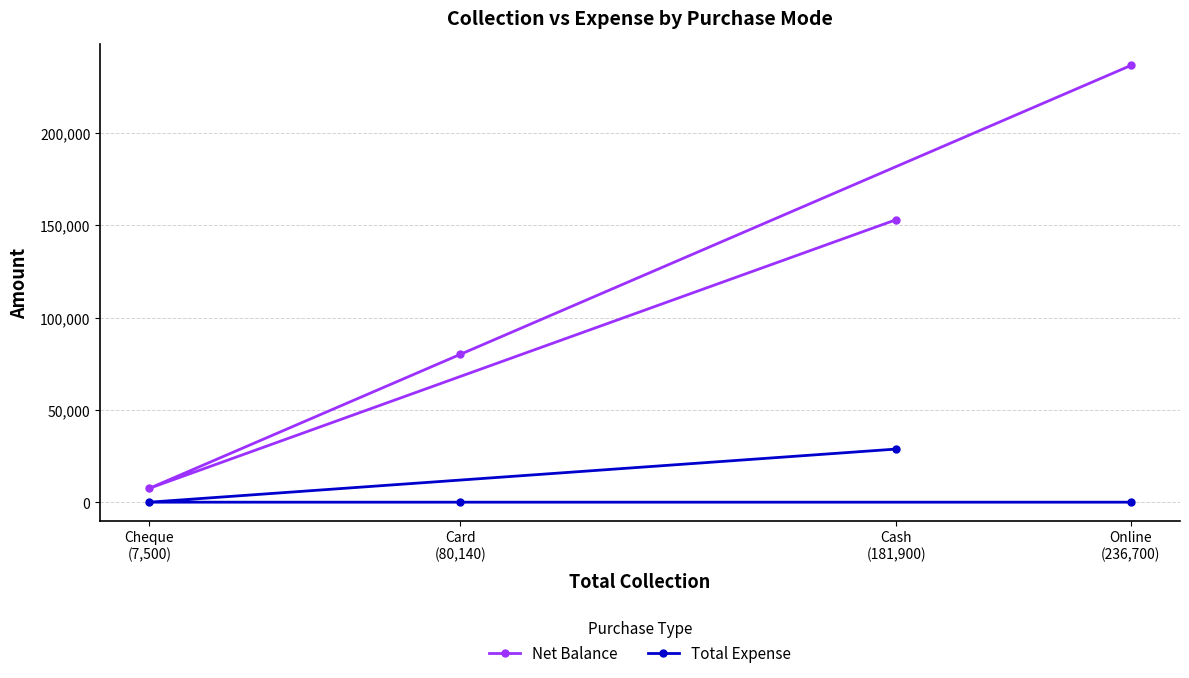

What is the difference between the maximum and minimum values in the Net Balance series?

229200